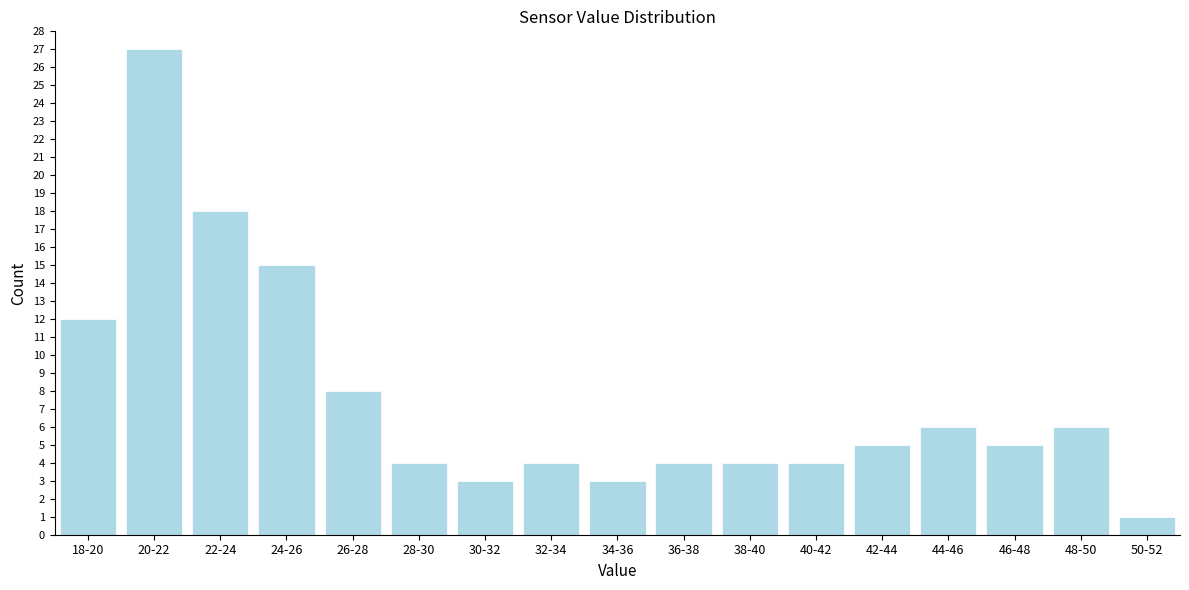

Reading right to left, list all the values displayed in this chart.

50-52=1	48-50=6	46-48=5	44-46=6	42-44=5	40-42=4	38-40=4	36-38=4	34-36=3	32-34=4	30-32=3	28-30=4	26-28=8	24-26=15	22-24=18	20-22=27	18-20=12